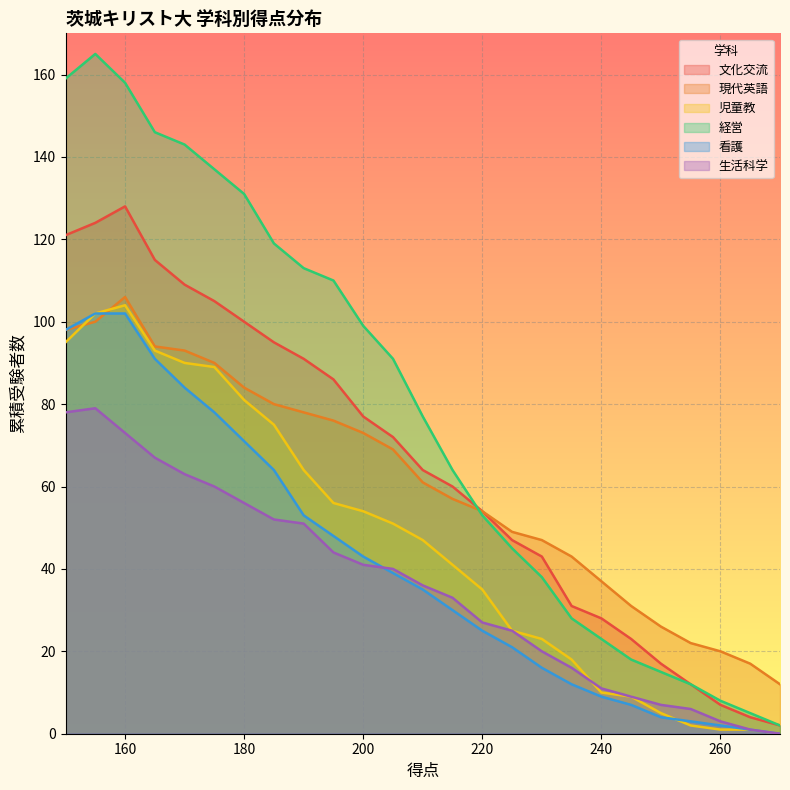

At which category is the sum across all series the highest?

155